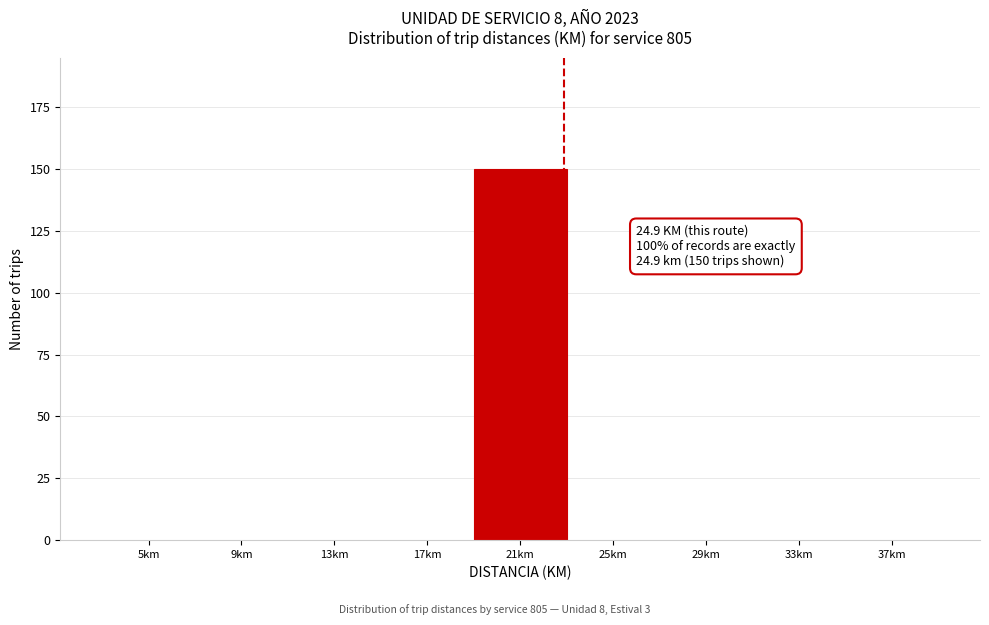

Reading left to right, transcribe all the data shown in this chart.

5km=0	9km=0	13km=0	17km=0	21km=150	25km=0	29km=0	33km=0	37km=0